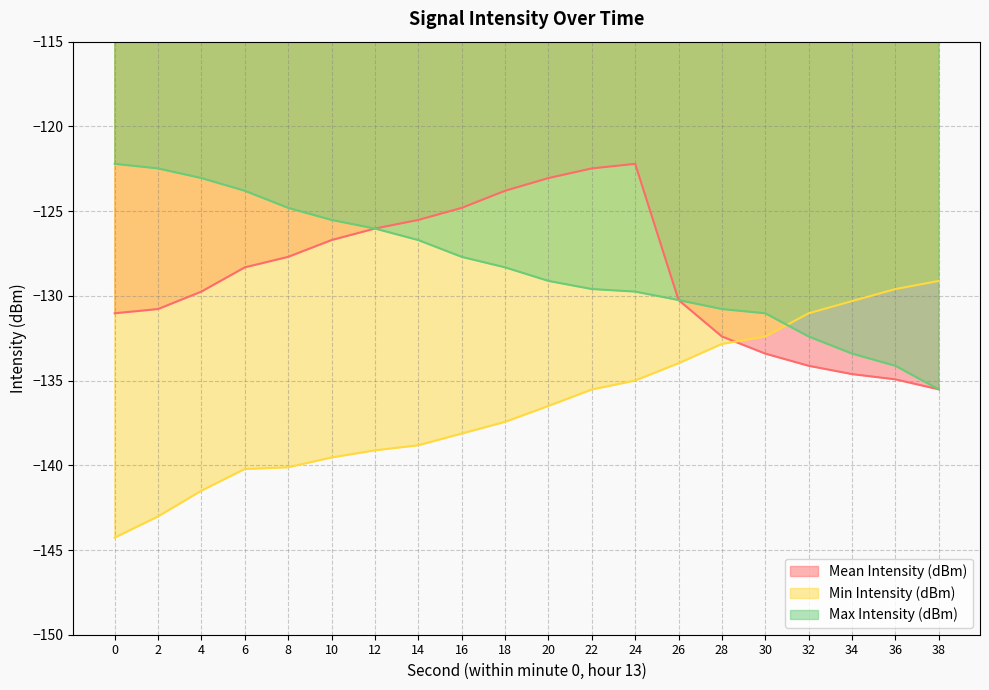

Reading right to left, extract all data points from this chart.

Mean Intensity (dBm): -135.5	-134.9	-134.6	-134.1	-133.4	-132.4	-130.2	-122.2	-122.5	-123.0	-123.8	-124.8	-125.5	-126.0	-126.7	-127.7	-128.3	-129.8	-130.8	-131.0
Min Intensity (dBm): -129.1	-129.6	-130.3	-131.0	-132.4	-132.8	-134.0	-135.0	-135.5	-136.5	-137.4	-138.1	-138.8	-139.1	-139.5	-140.1	-140.2	-141.5	-143.0	-144.3
Max Intensity (dBm): -135.5	-134.1	-133.4	-132.4	-131.0	-130.8	-130.2	-129.8	-129.6	-129.1	-128.3	-127.7	-126.7	-126.0	-125.5	-124.8	-123.8	-123.0	-122.5	-122.2